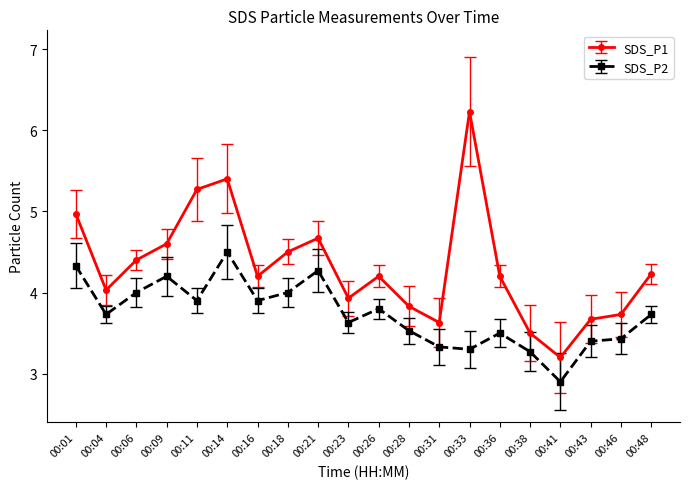

What is the approximate value of SDS_P1 at 00:21?

4.7